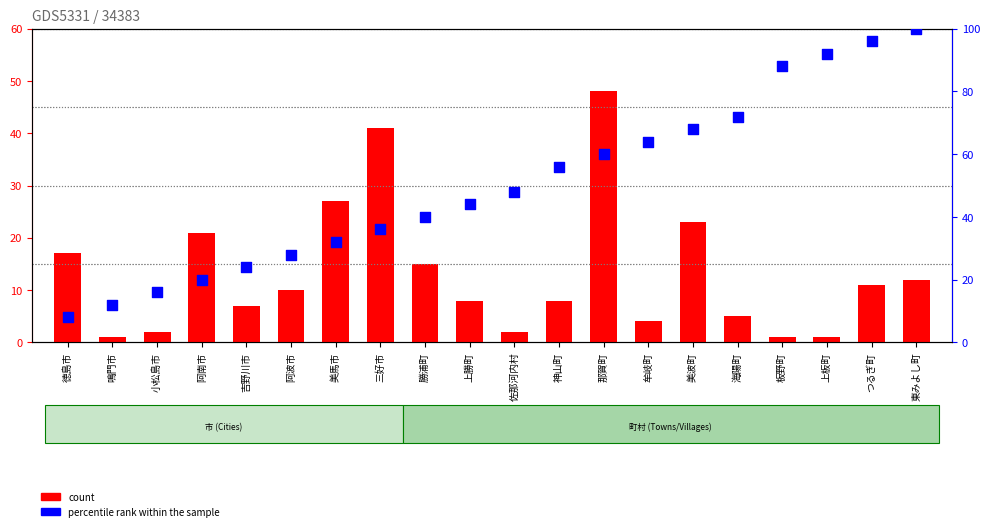

At which category is the sum across all series the highest?

東みよし町